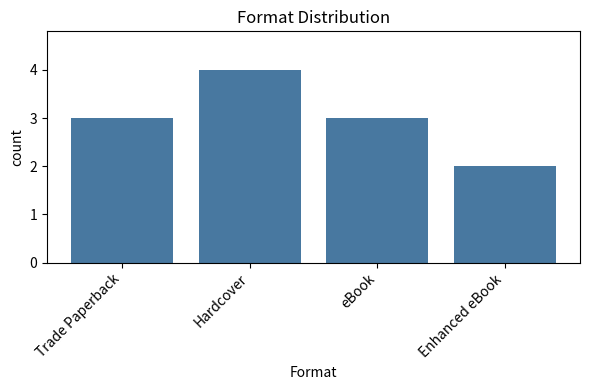

What is the sum of the values at Enhanced eBook and Hardcover?

6